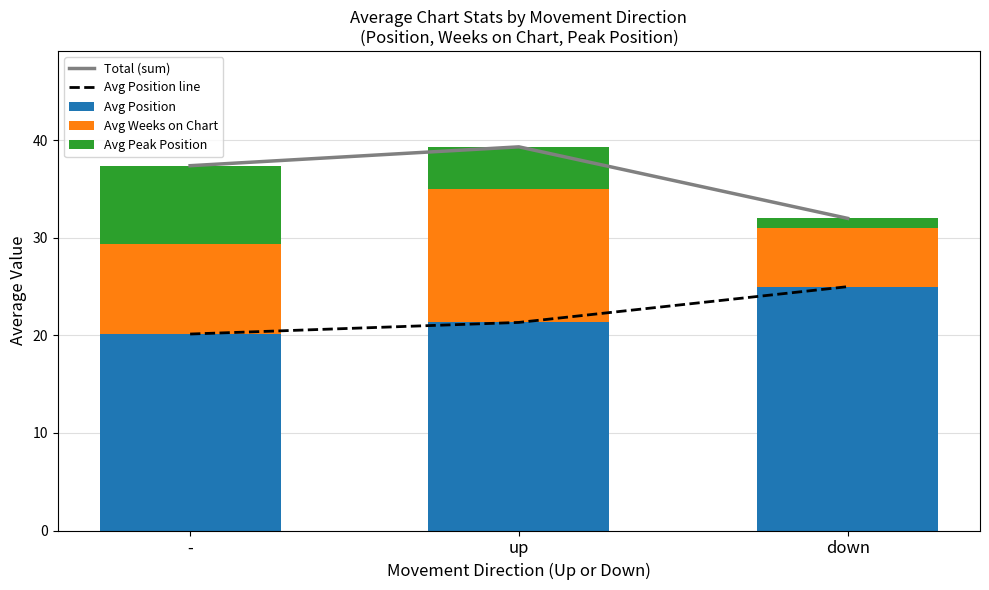

Reading right to left, extract all data points from this chart.

Total (sum): down=32.0	up=39.3	-=37.4
Avg Position line: down=25.0	up=21.3	-=20.1
Avg Position: down=25.0	up=21.3	-=20.1
Avg Weeks on Chart: down=6.0	up=13.7	-=9.2
Avg Peak Position: down=1.0	up=4.3	-=8.1